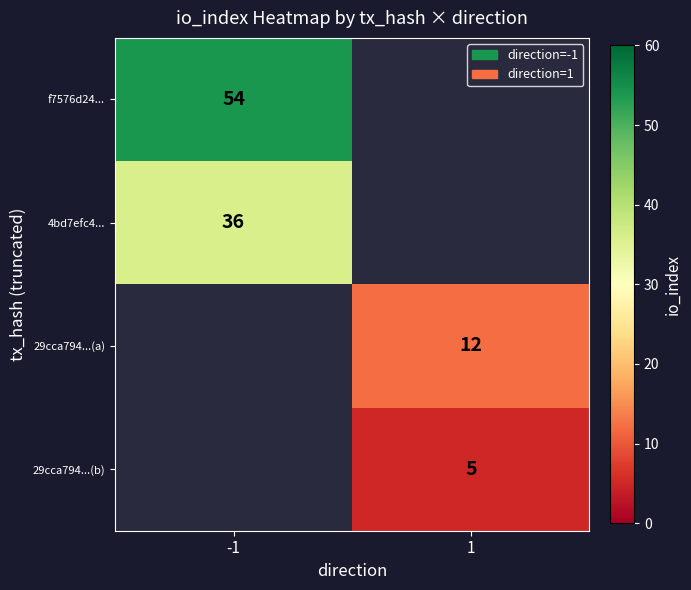

The 29cca794...(a) series shows 12 at 1. True or false?

True